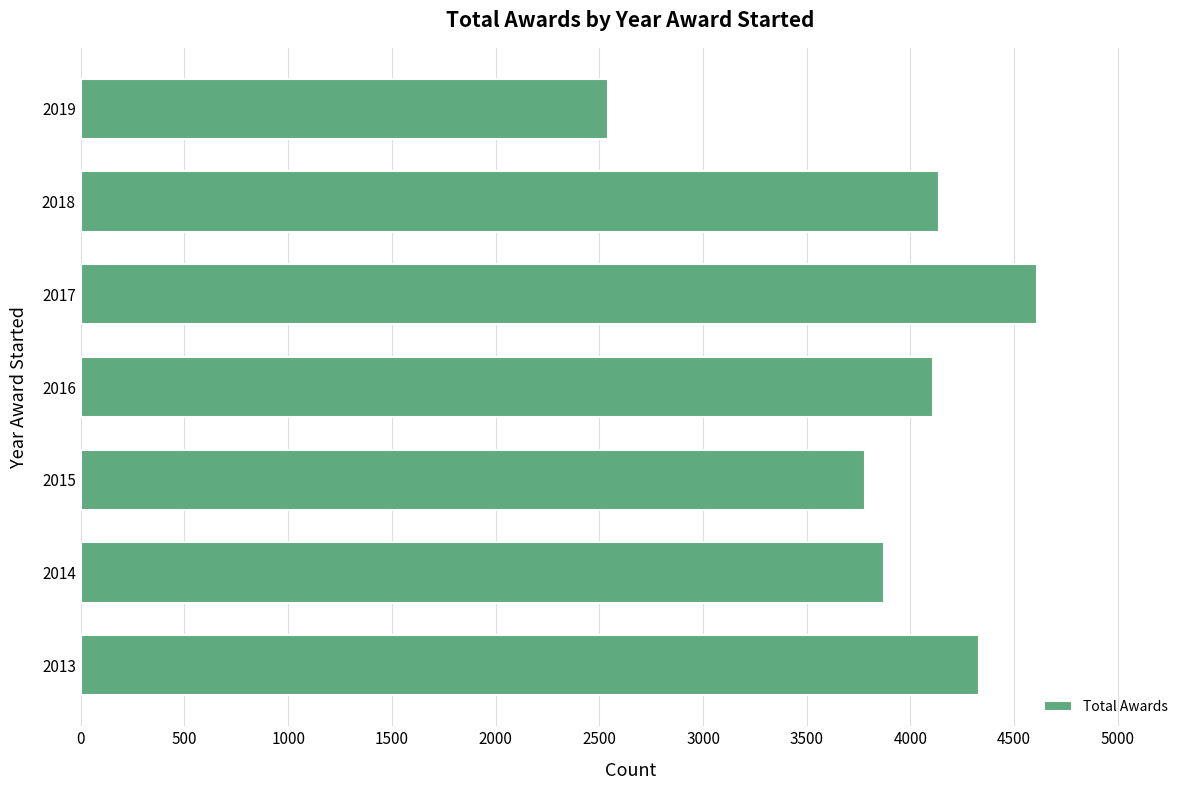

What is the sum of the values at 2018 and 2019?

6680